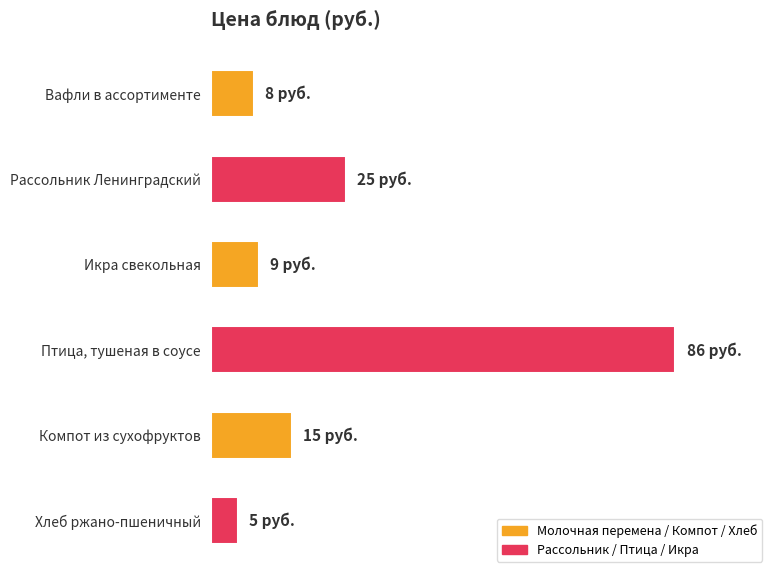

What is the greatest value displayed?

86